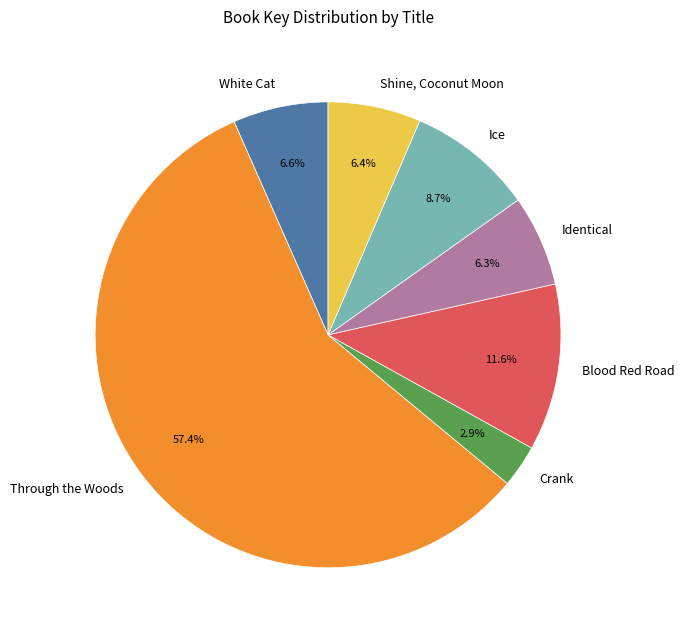

To the nearest percent, what is the average slice percentage?

14%